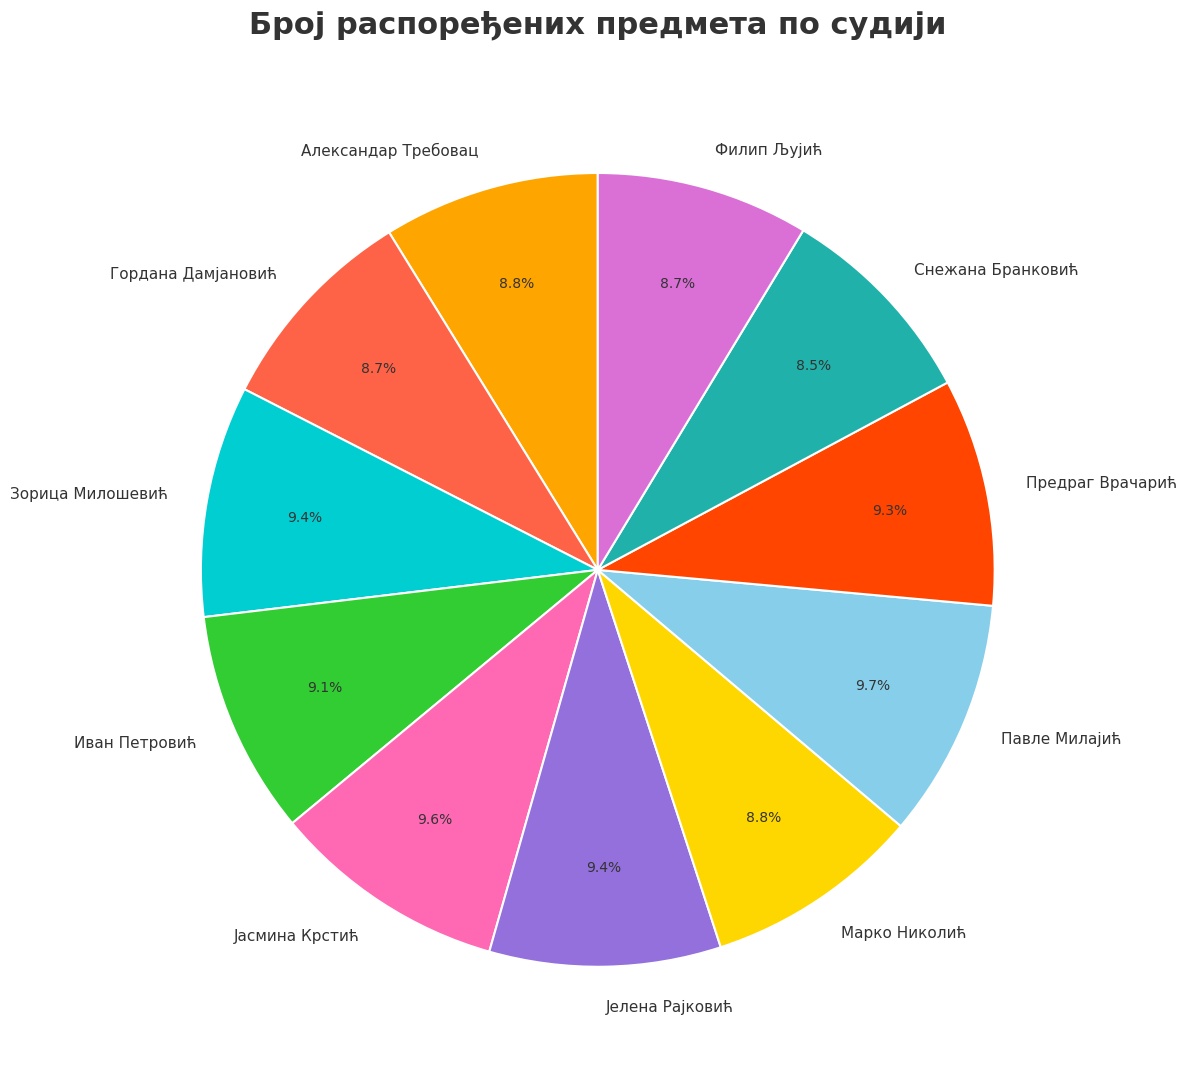

True or false: Зорица Милошевић accounts for 9% of the total.

True